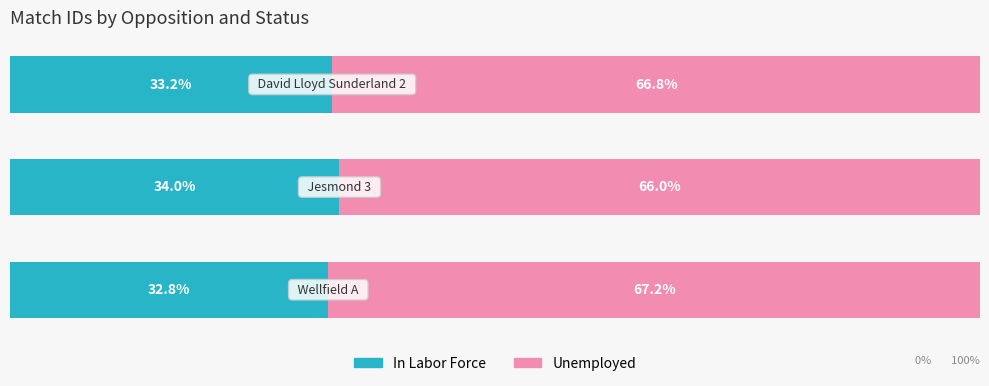

At which label does In Labor Force first exceed 33?

1